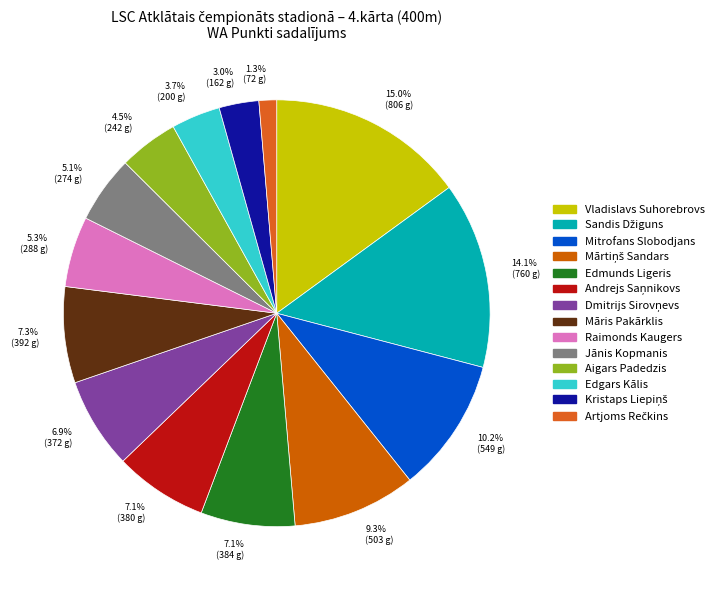

Rank the categories by value from lowest to highest.

Artjoms Rečkins, Kristaps Liepiņš, Edgars Kālis, Aigars Padedzis, Jānis Kopmanis, Raimonds Kaugers, Dmitrijs Sirovņevs, Andrejs Saņnikovs, Edmunds Ligeris, Māris Pakārklis, Mārtiņš Sandars, Mitrofans Slobodjans, Sandis Džiguns, Vladislavs Suhorebrovs